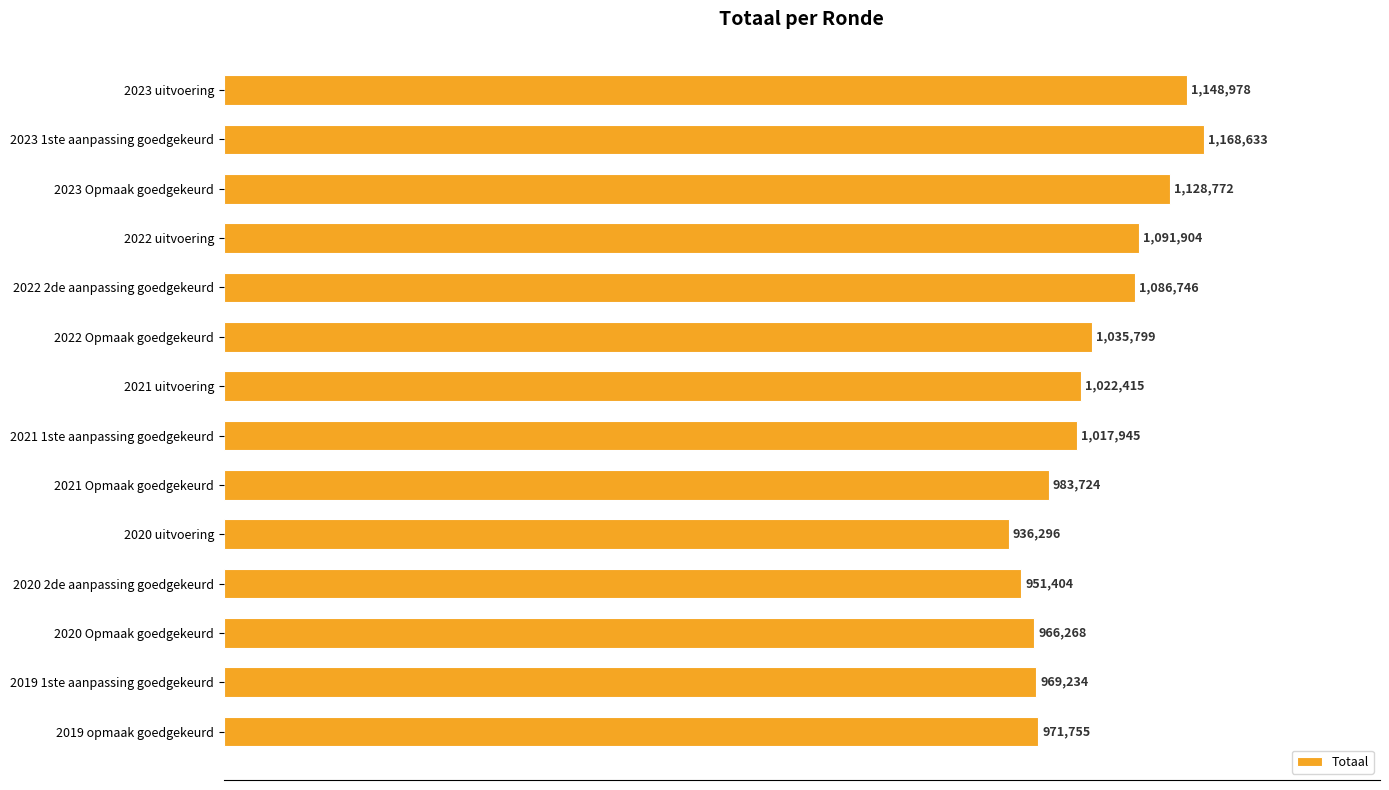

Rank the categories by value from highest to lowest.

2023 1ste aanpassing goedgekeurd, 2023 uitvoering, 2023 Opmaak goedgekeurd, 2022 uitvoering, 2022 2de aanpassing goedgekeurd, 2022 Opmaak goedgekeurd, 2021 uitvoering, 2021 1ste aanpassing goedgekeurd, 2021 Opmaak goedgekeurd, 2019 opmaak goedgekeurd, 2019 1ste aanpassing goedgekeurd, 2020 Opmaak goedgekeurd, 2020 2de aanpassing goedgekeurd, 2020 uitvoering